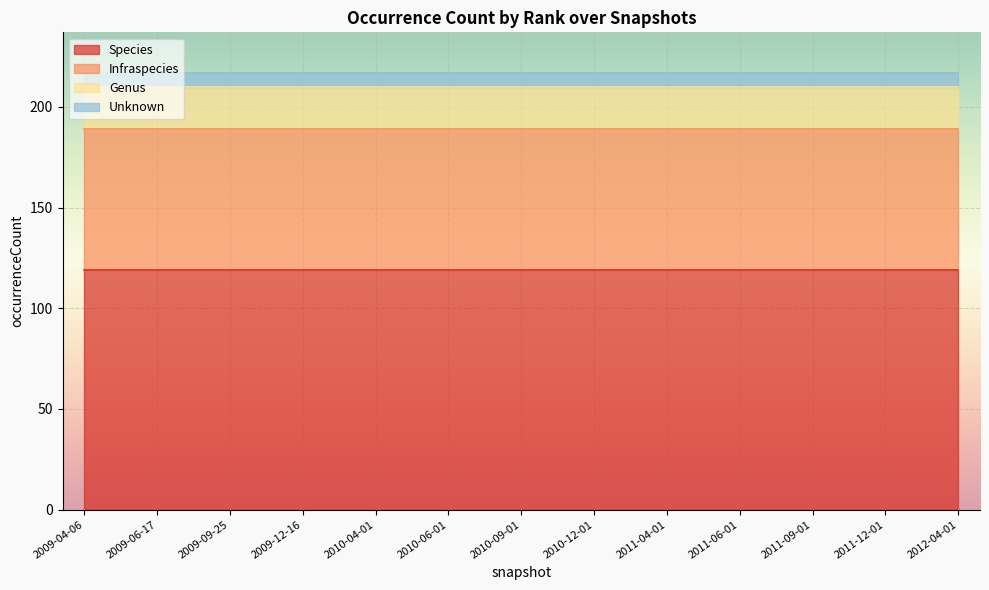

Reading right to left, transcribe all the data shown in this chart.

Species: 119	119	119	119	119	119	119	119	119	119	119	119	119
Infraspecies: 70	70	70	70	70	70	70	70	70	70	70	70	70
Genus: 21	21	21	21	21	21	21	21	21	21	21	21	21
Unknown: 7	7	7	7	7	7	7	7	7	7	7	7	7